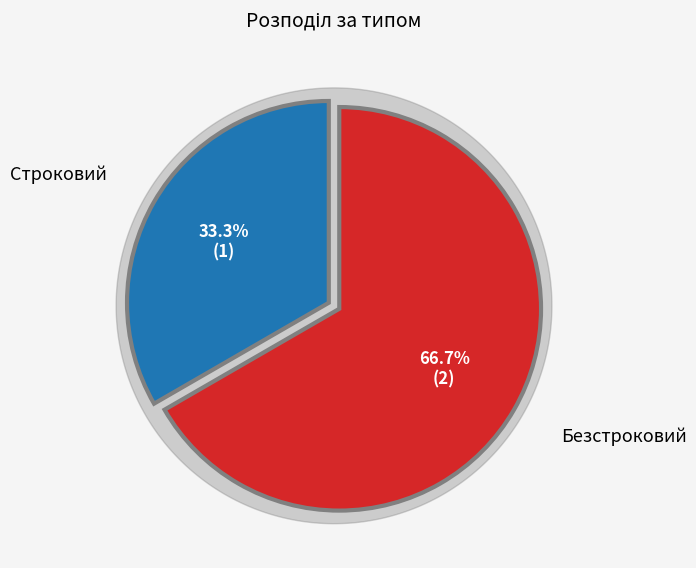

The Строковий slice represents 26% of the pie. True or false?

False